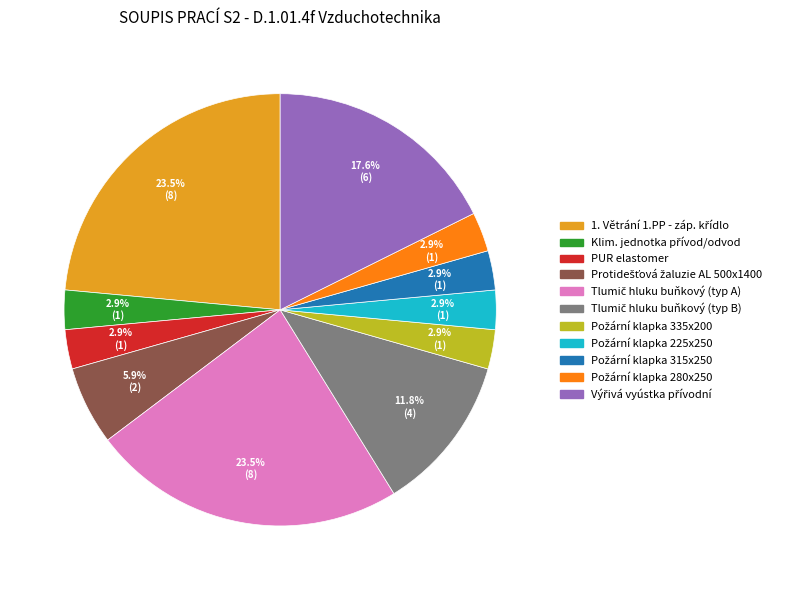

Count the number of slices in the pie.

11